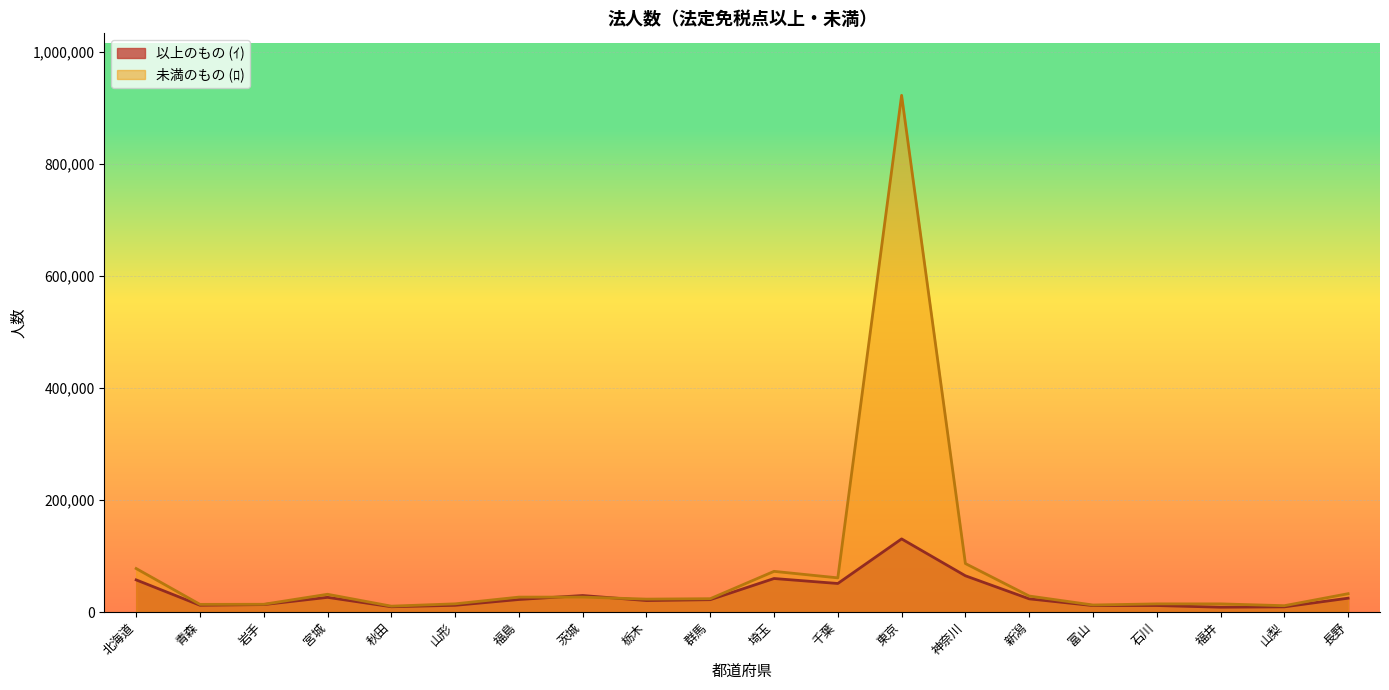

Rank the series by their average value, from highest to lowest.

未満のもの (ﾛ), 以上のもの (ｲ)